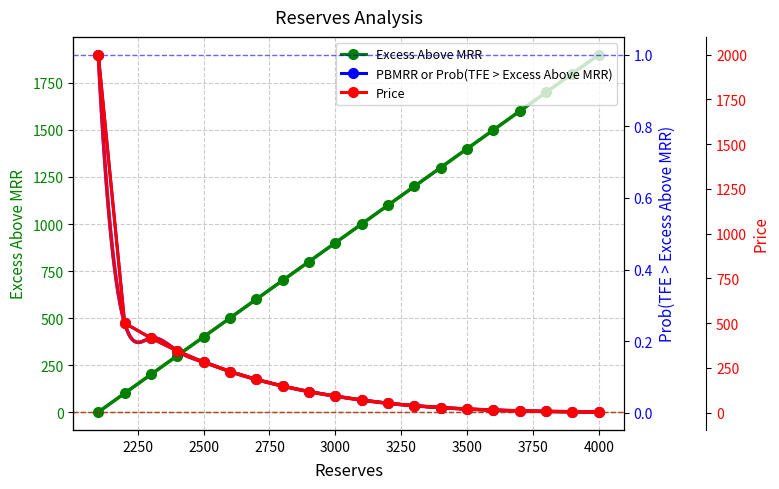

Reading left to right, transcribe all the data shown in this chart.

Excess Above MRR: 0.0	100.0	200.0	300.0	400.0	500.0	600.0	700.0	800.0	900.0	1000.0	1100.0	1200.0	1300.0	1400.0	1500.0	1600.0	1700.0	1800.0	1900.0
PBMRR or Prob(TFE > Excess Above MRR): 1.0	0.3	0.2	0.2	0.1	0.1	0.1	0.1	0.1	0.0	0.0	0.0	0.0	0.0	0.0	0.0	0.0	0.0	0.0	0.0
Price: 2000.0	500.6	416.8	344.9	282.7	230.0	185.9	148.6	117.8	92.4	70.6	52.5	38.9	28.4	20.3	14.3	10.1	7.2	5.0	3.4